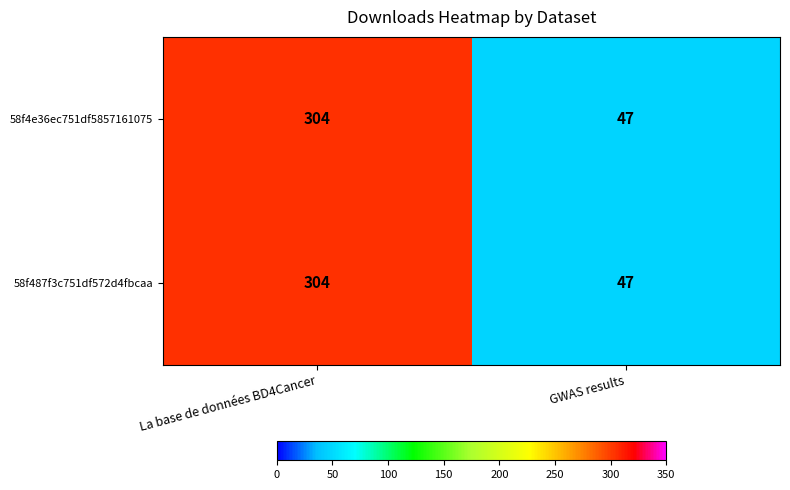

At which label is 58f487f3c751df572d4fbcaa closest to 175?

GWAS results